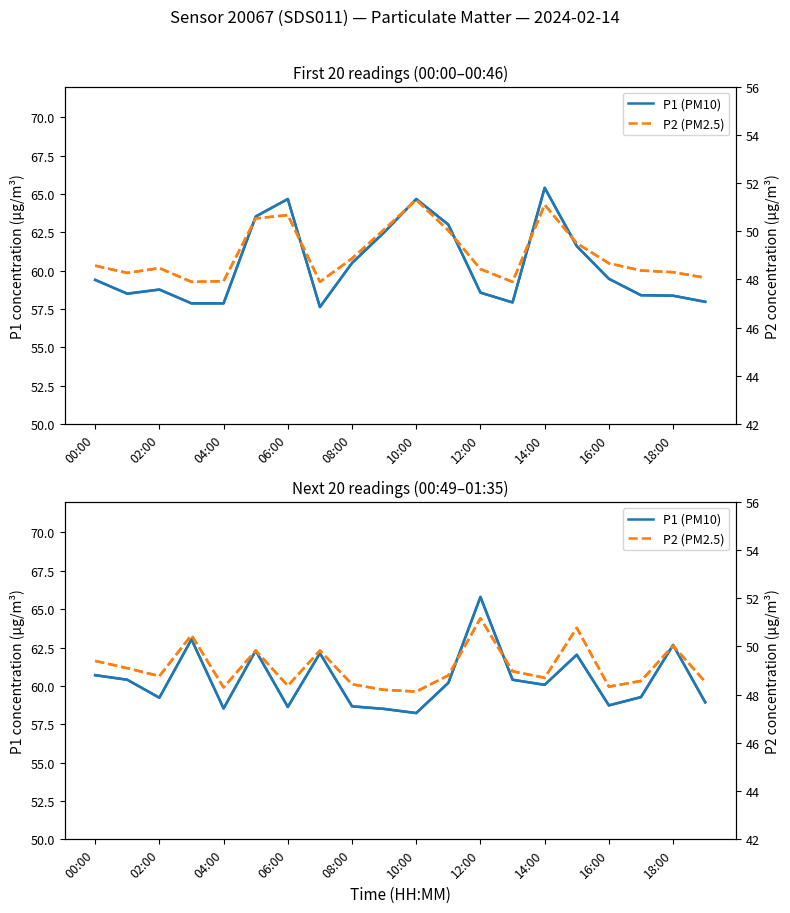

What is the sum of the P1 smoothed values at 17 and 12?

125.1